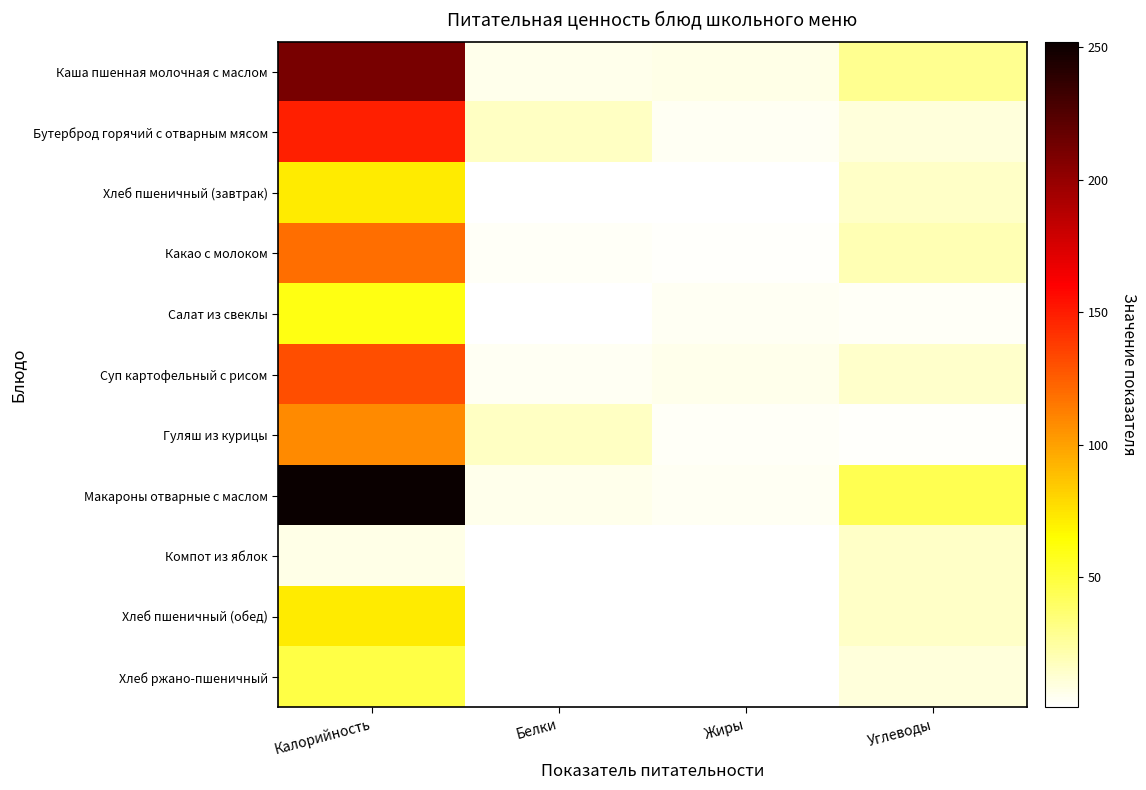

What is the difference between the highest and lowest values at Белки?

15